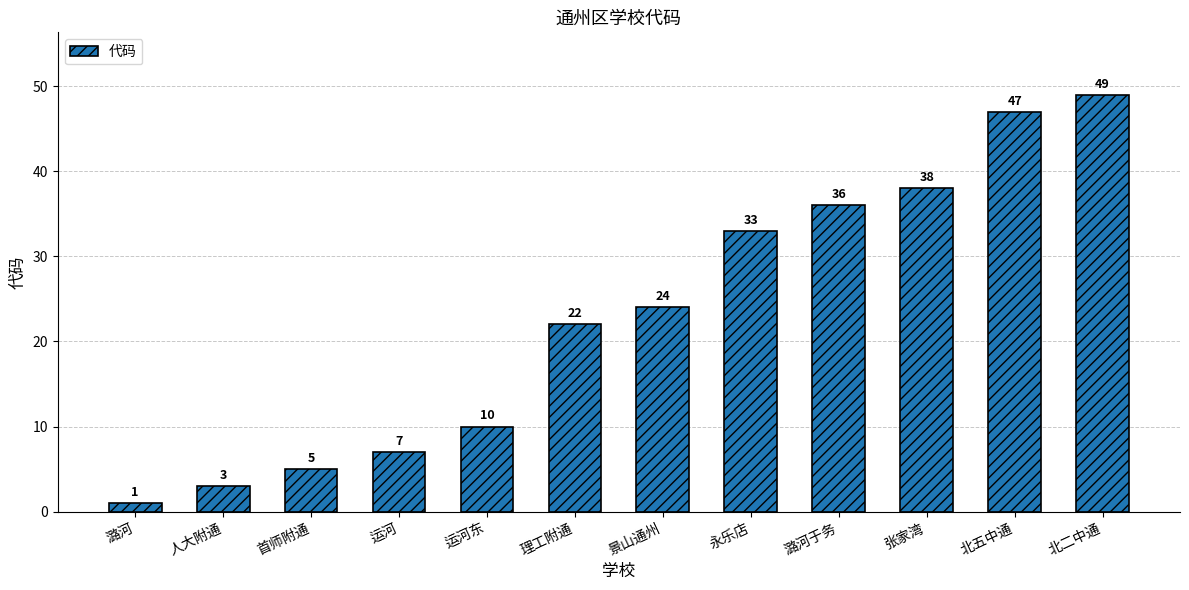

Read the value at 张家湾.

38